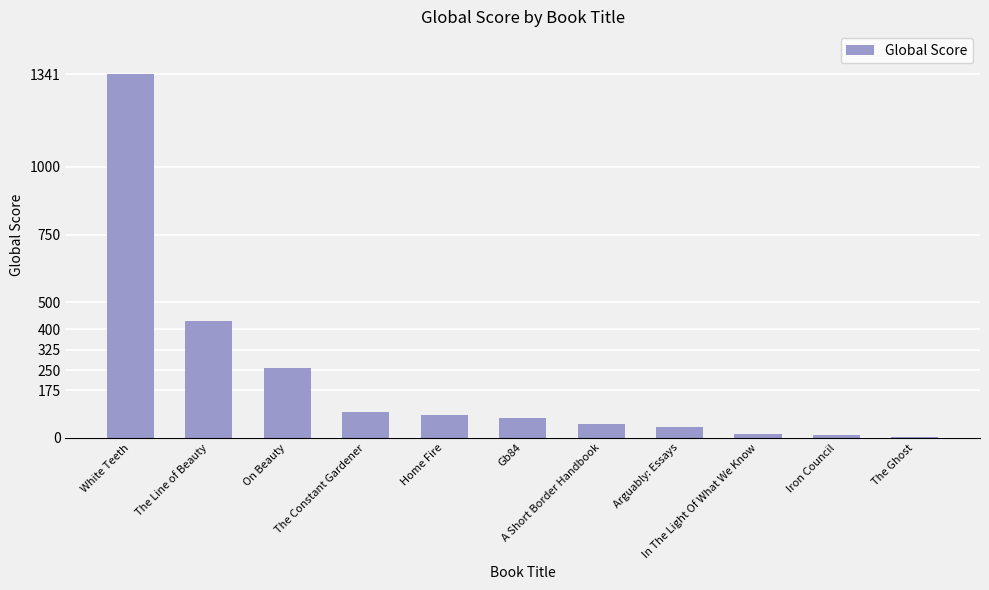

What is the greatest value displayed?

1341